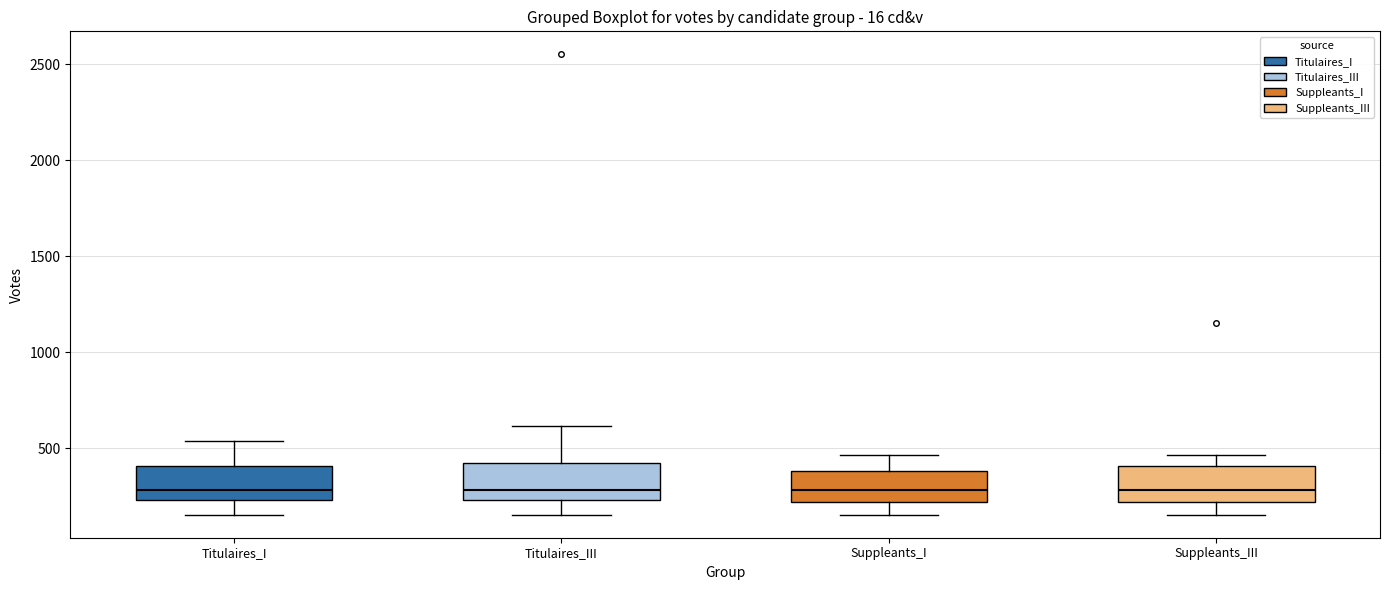

Reading left to right, transcribe this box plot: for each box, give where its median line is, the range the box spans, and where its two whiskers end, as read against the y-axis. The values are not printed on the chart, so give them approximately, as read against the axis.

Titulaires_I: median 300, box 250 to 400, whiskers 150 to 550
Titulaires_III: median 300, box 250 to 400, whiskers 150 to 600
Suppleants_I: median 300, box 200 to 400, whiskers 150 to 450
Suppleants_III: median 300, box 200 to 400, whiskers 150 to 450